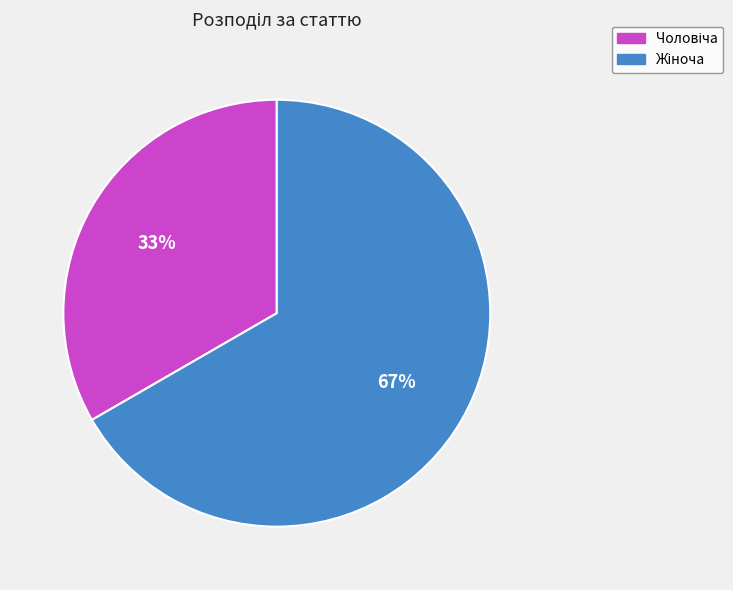

To the nearest percent, what is the average slice percentage?

50%